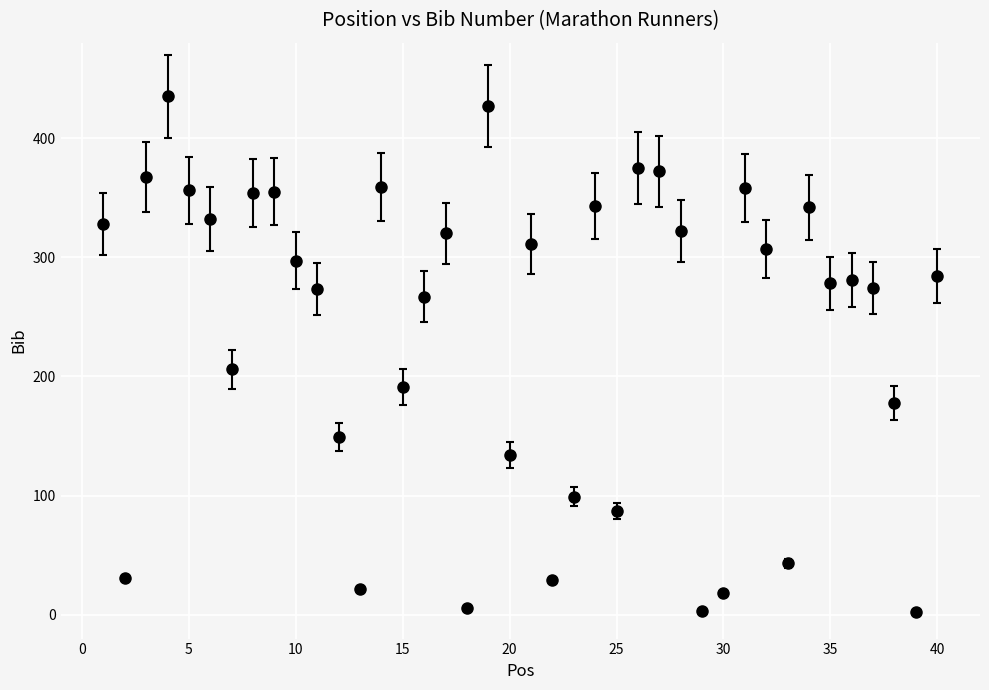

True or false: the data has more than 2 interior local peaks.

True